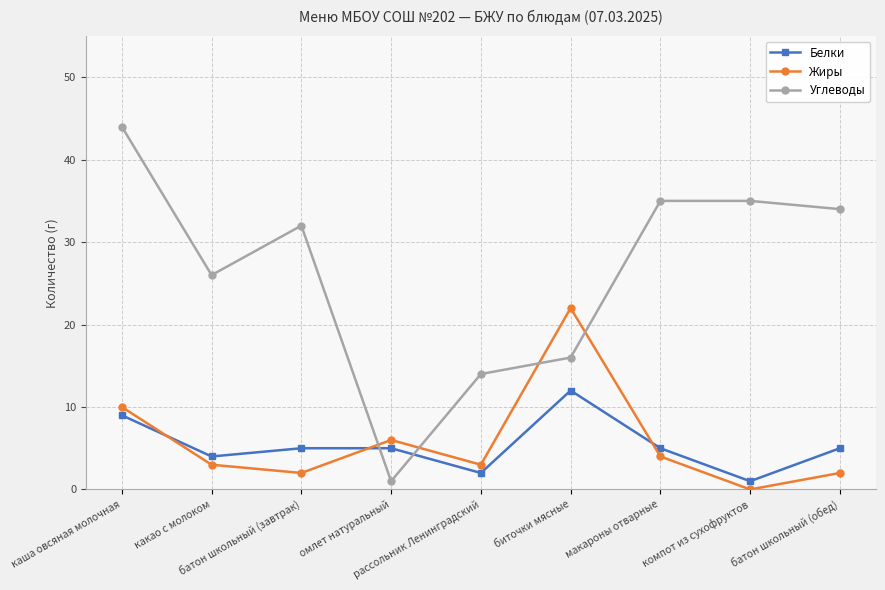

Between which two adjacent categories do Жиры and Углеводы first intersect?

батон школьный (завтрак) and омлет натуральный